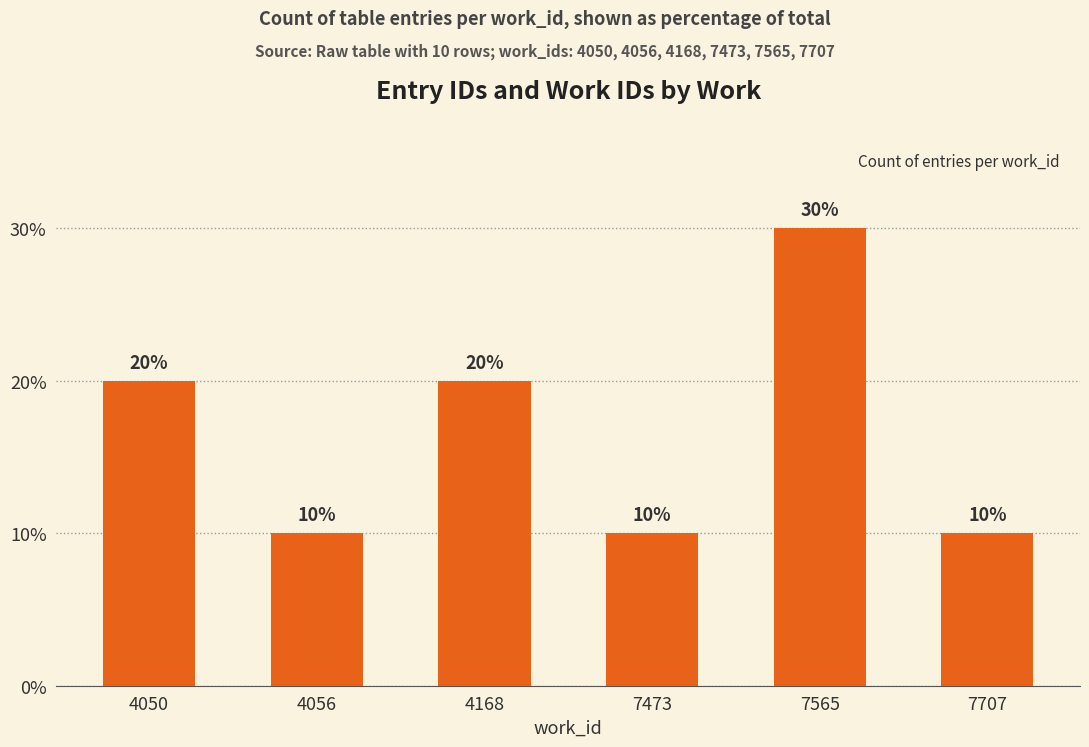

How many values are below 20?

3